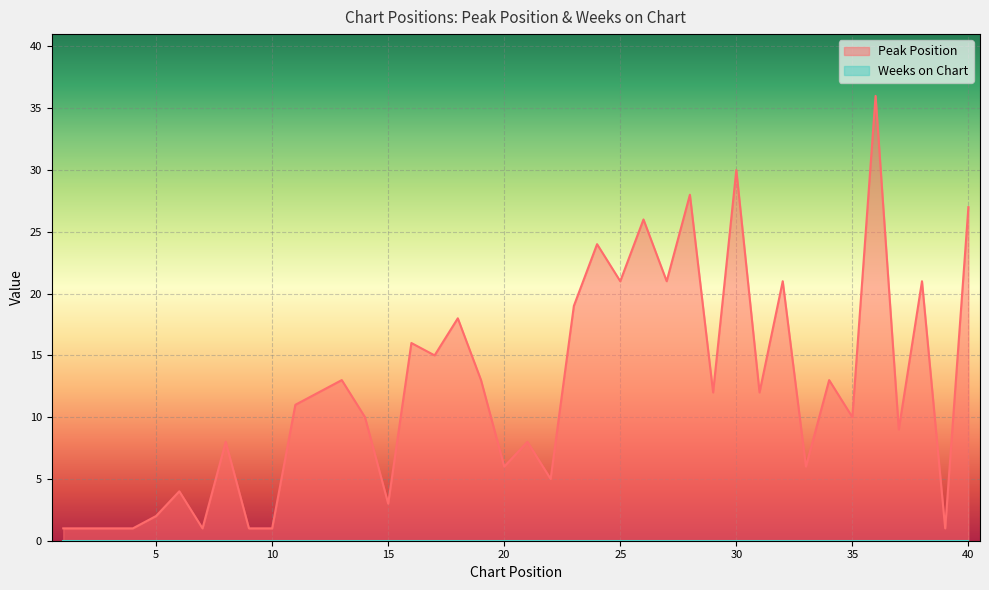

What is the smallest value displayed?

0